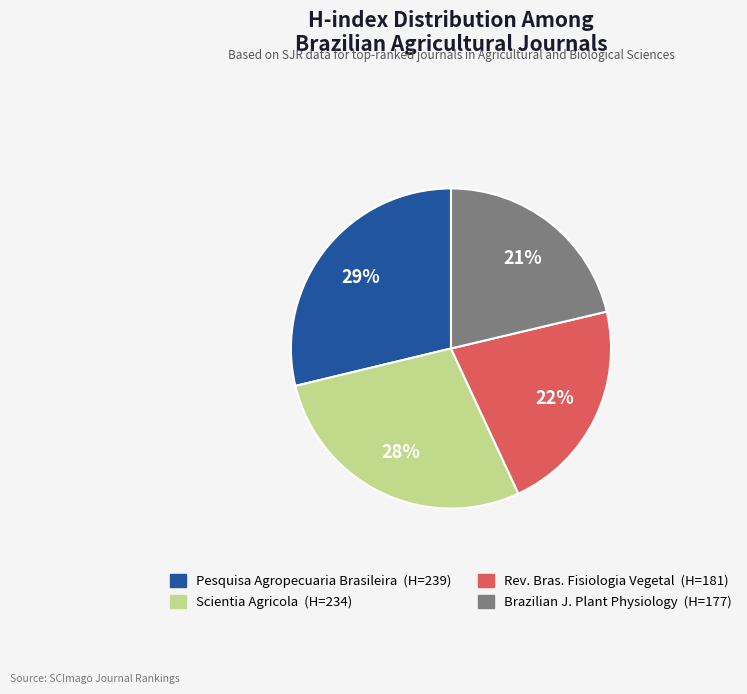

To the nearest percent, what is the average slice percentage?

25%